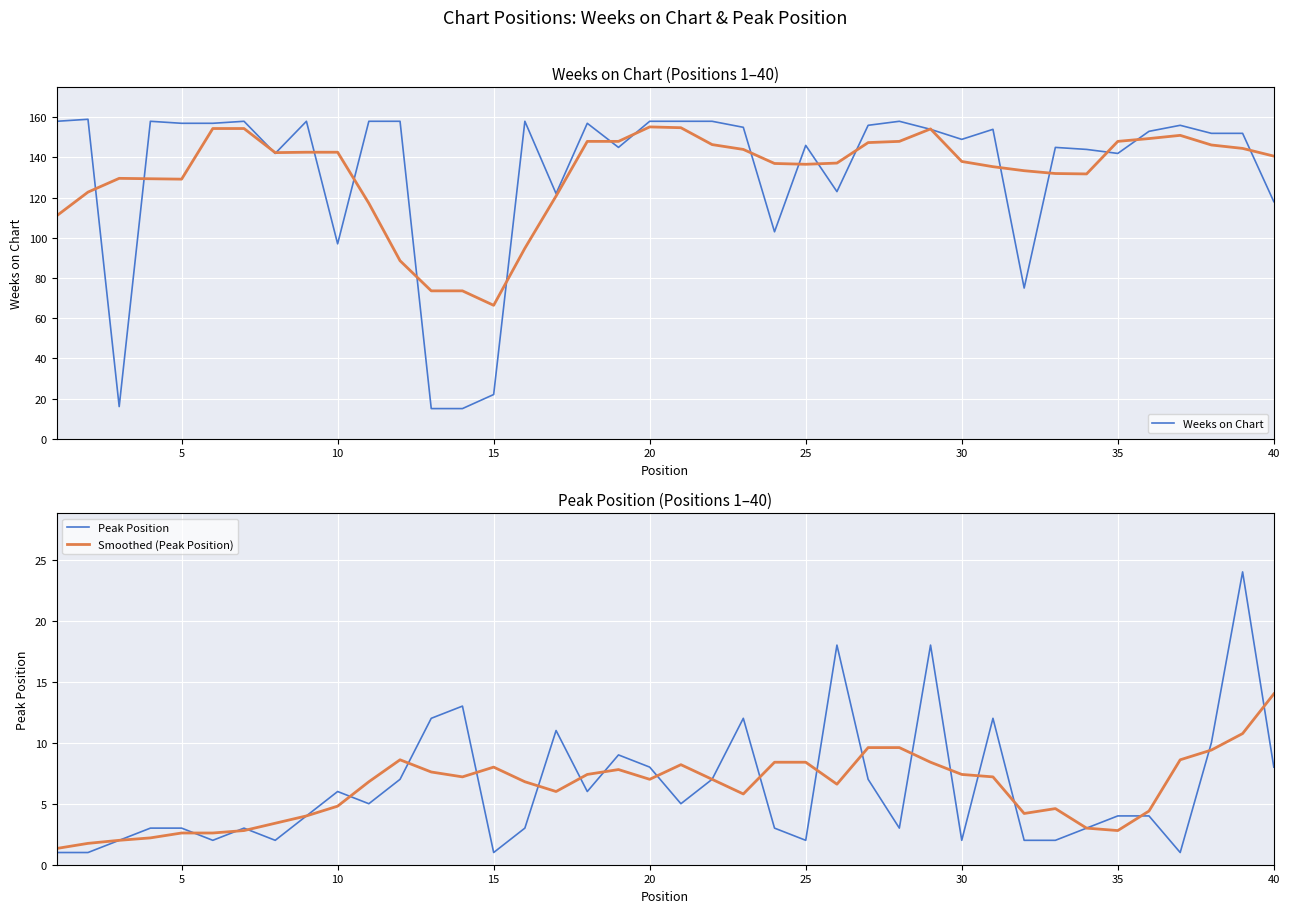

How many lines are shown in the chart?

4